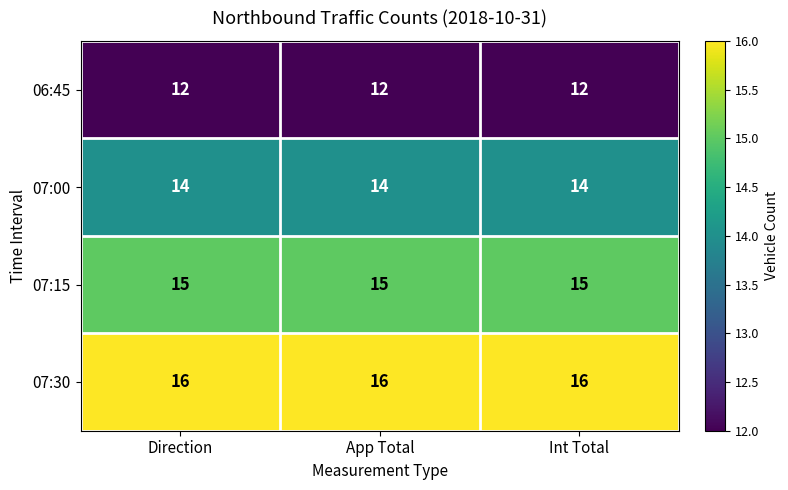

Rank the series by their maximum value, from lowest to highest.

06:45, 07:00, 07:15, 07:30